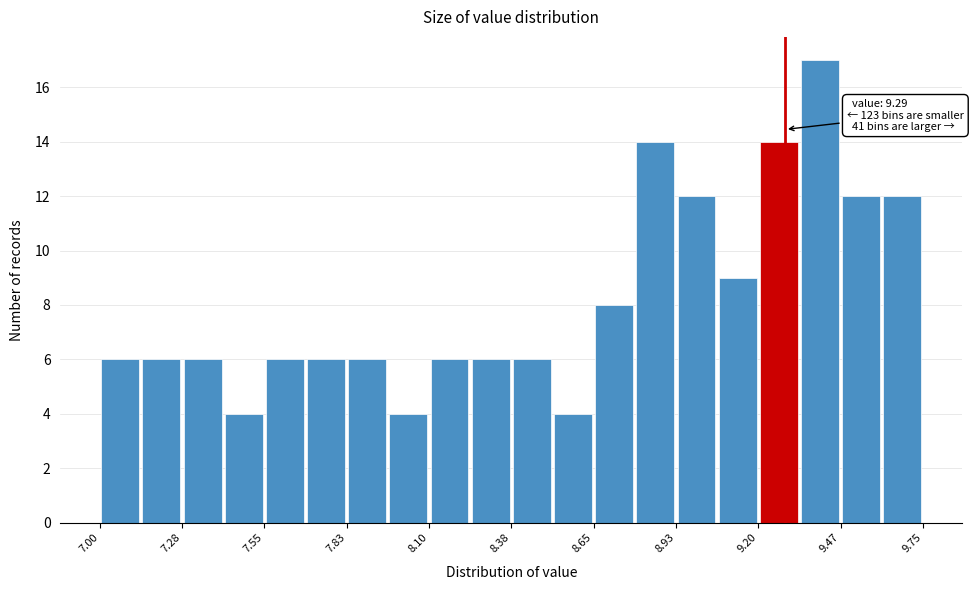

Around what value on the x-axis is the tallest bar? Give the approximate position of its centre, as read against the axis.

9.40